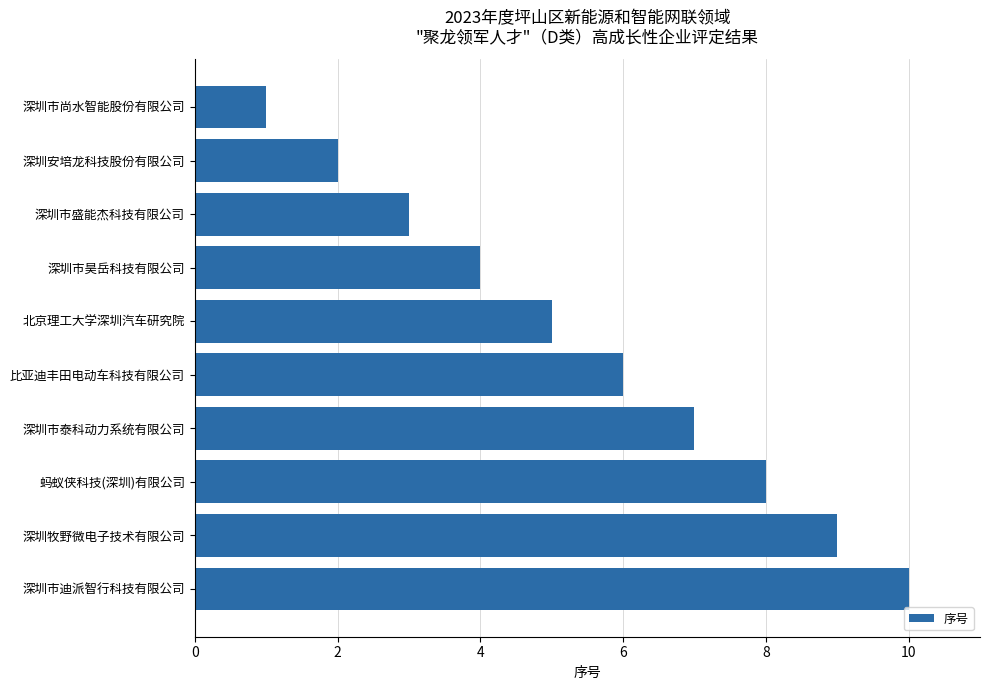

Are the bars horizontal?

Yes